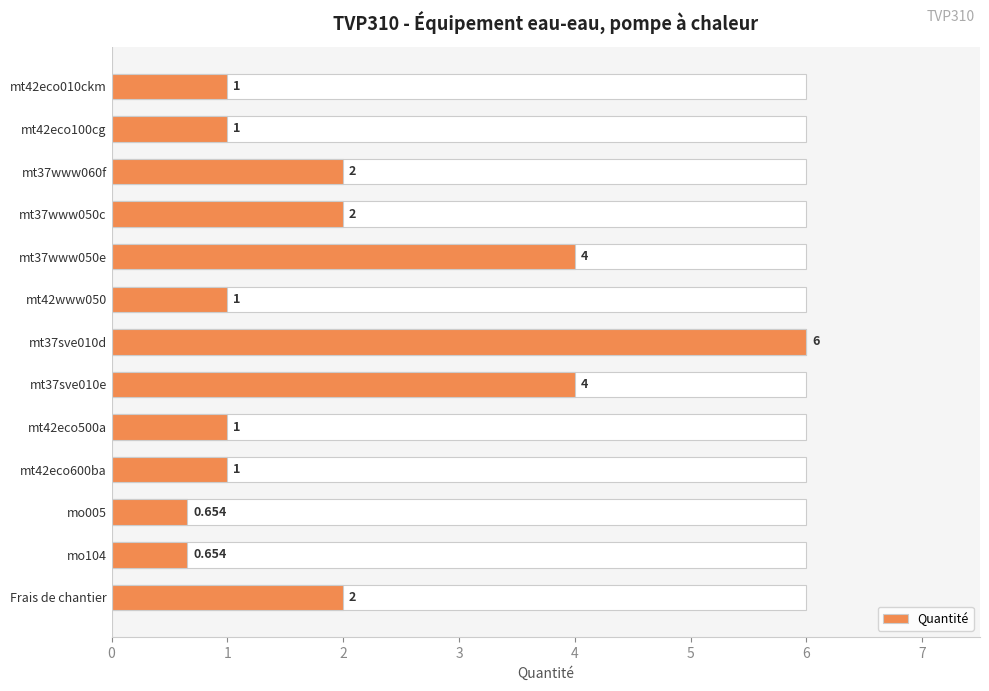

Rank the categories by value from lowest to highest.

mo005, mo104, mt42eco010ckm, mt42eco100cg, mt42www050, mt42eco500a, mt42eco600ba, mt37www060f, mt37www050c, Frais de chantier, mt37www050e, mt37sve010e, mt37sve010d